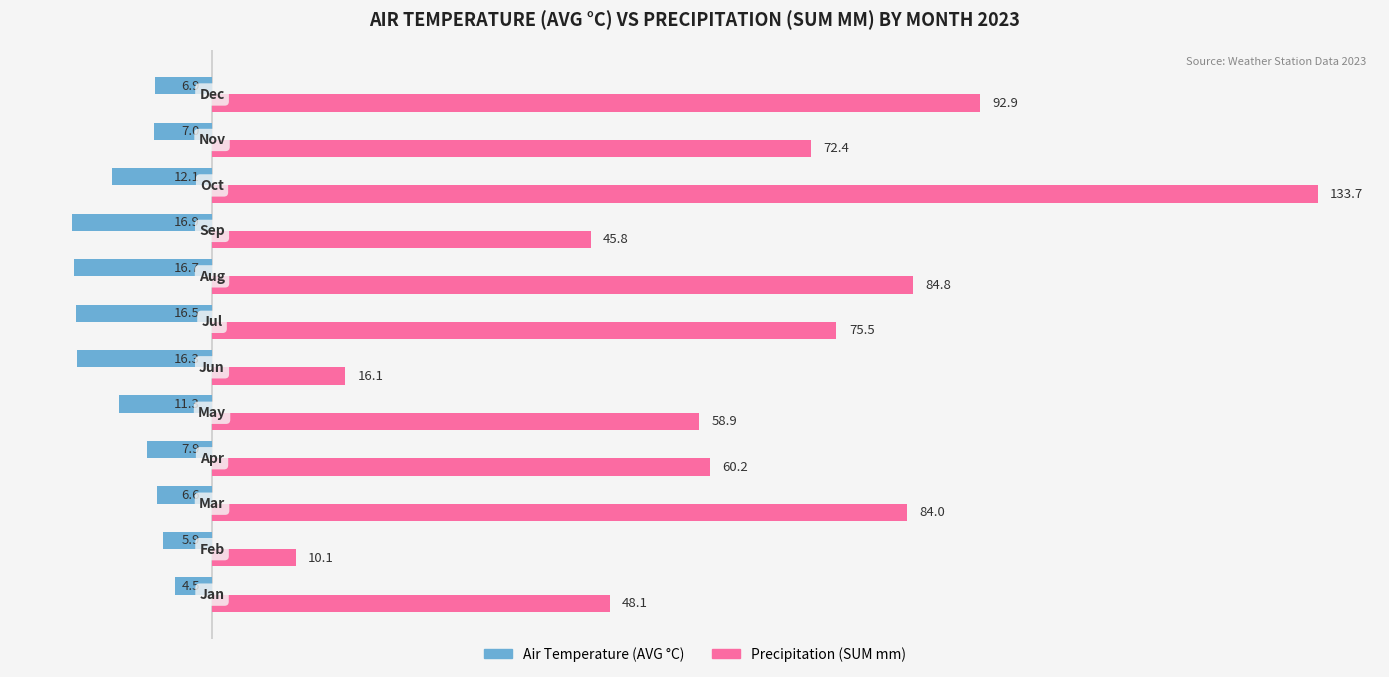

Which series has the largest range (max minus min)?

Precipitation (SUM mm)